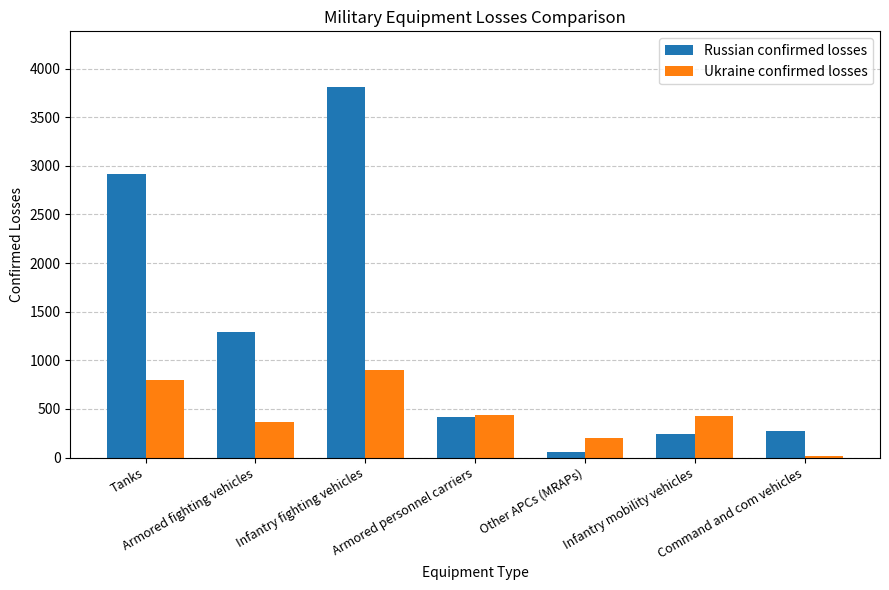

At which category is the sum across all series the highest?

Infantry fighting vehicles